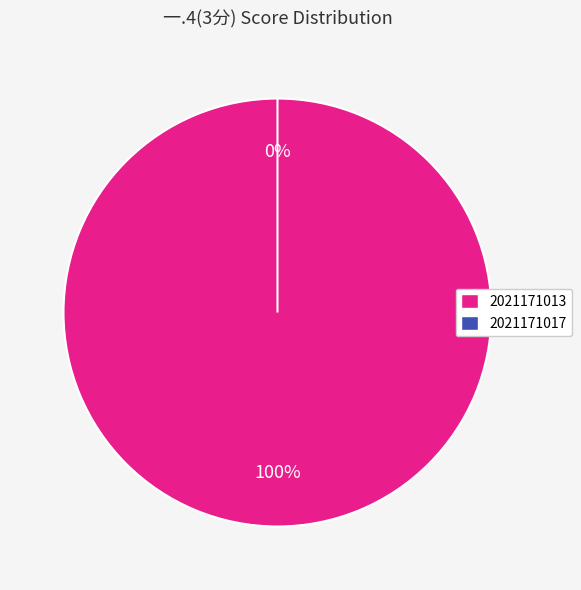

Count the number of slices in the pie.

2